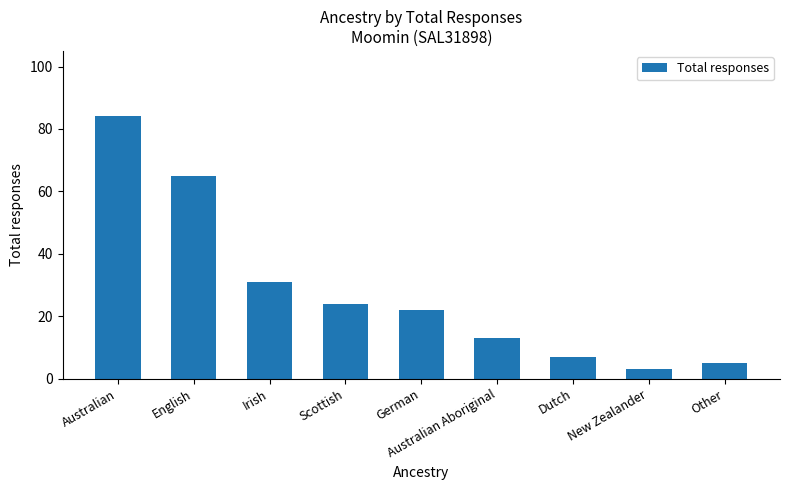

Reading left to right, what are all the values shown in this chart?

84	65	31	24	22	13	7	3	5